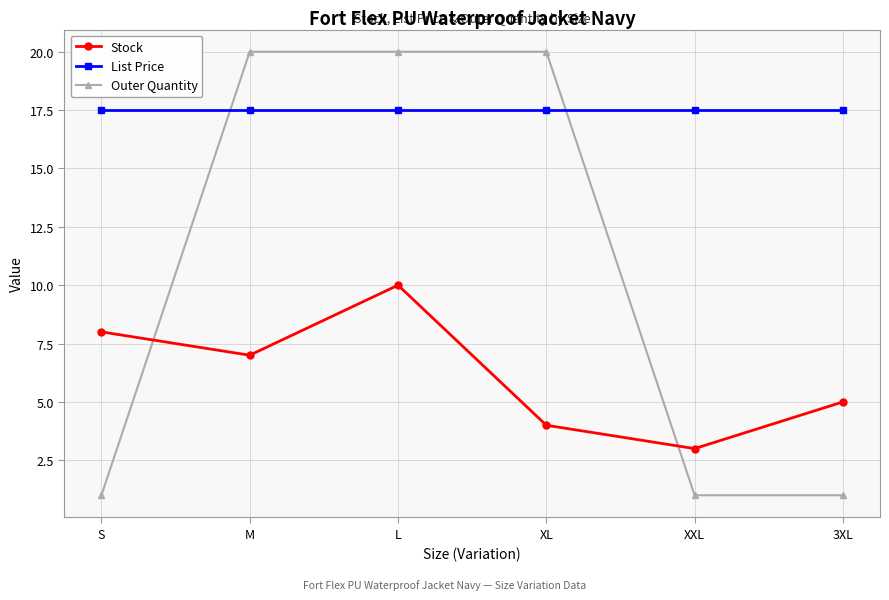

Which series ends up on top after the final intersection of Outer Quantity and Stock?

Stock